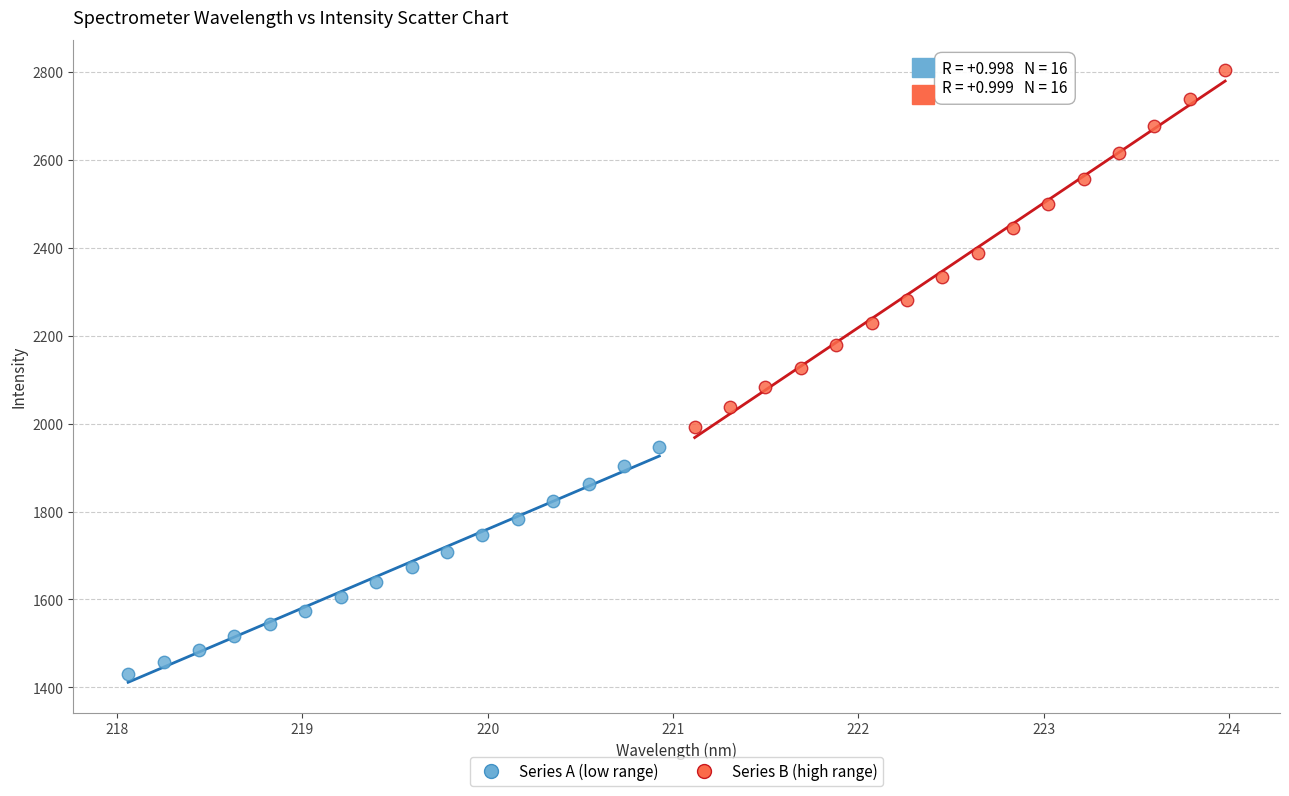

Which series has the largest Y range (max minus min)?

Series B (high range)